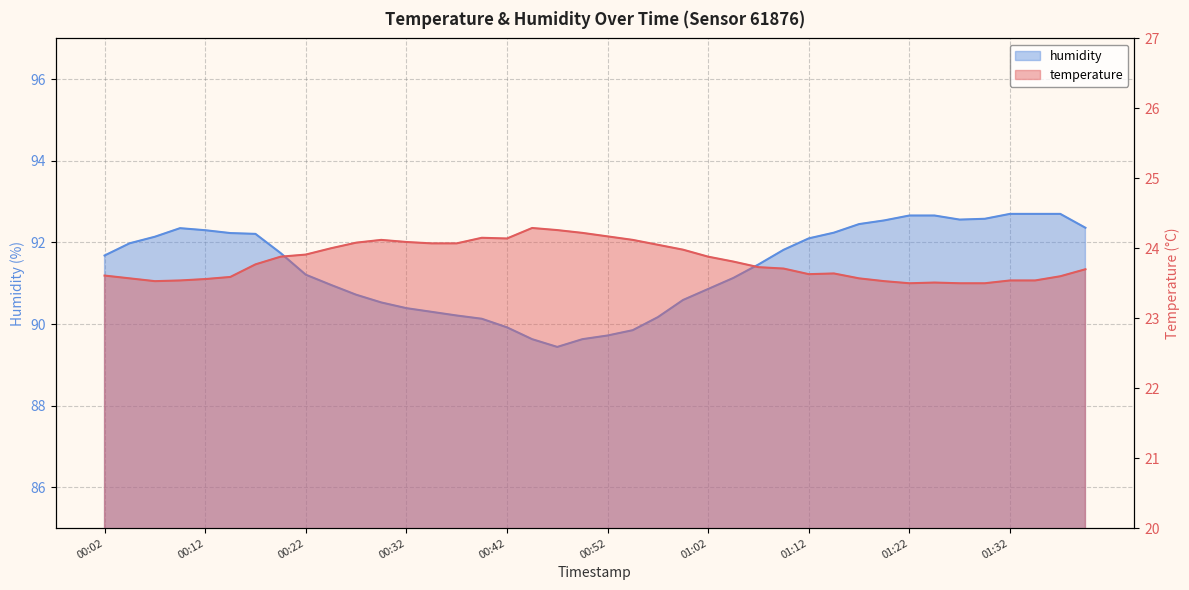

Rank the series at 00:44 from lowest to highest value.

temperature, humidity